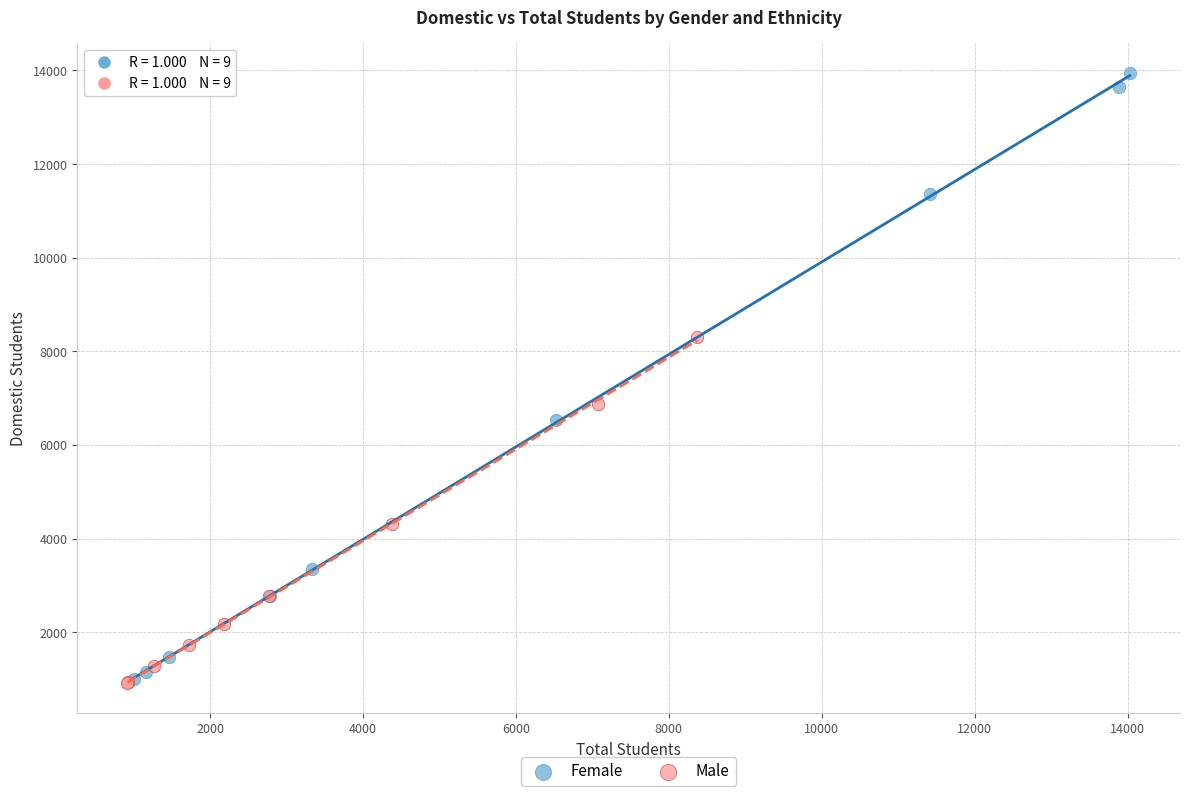

Which series contains the highest Y value?

Female